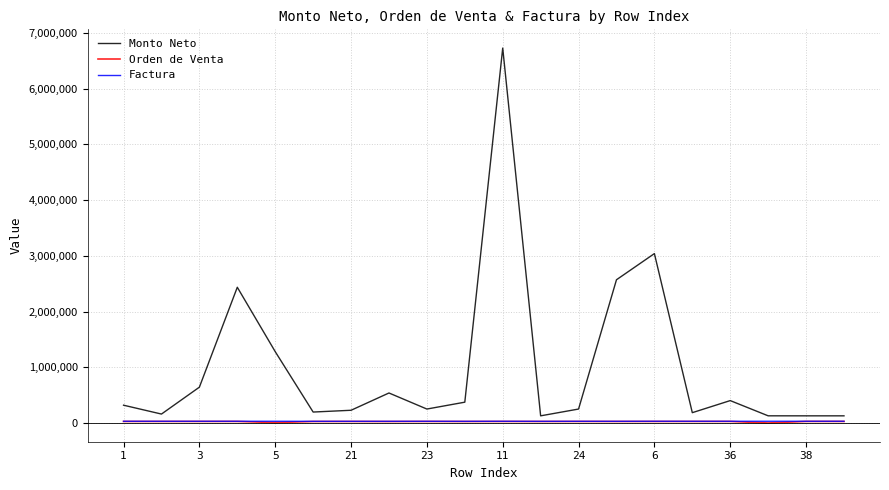

What is the greatest value displayed?

6726088